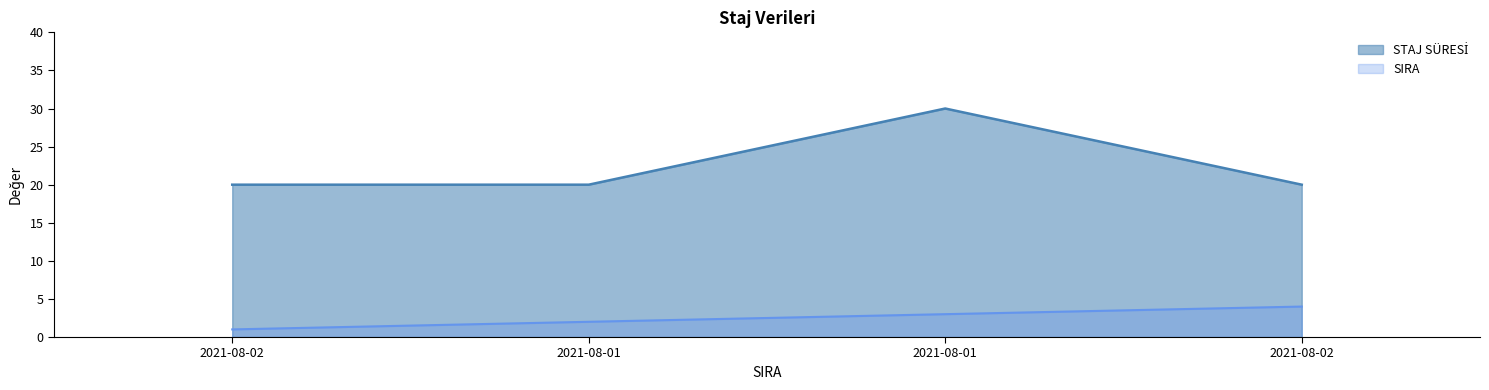

Which series changed the most between 2021-08-02 and 2021-08-02?

SIRA